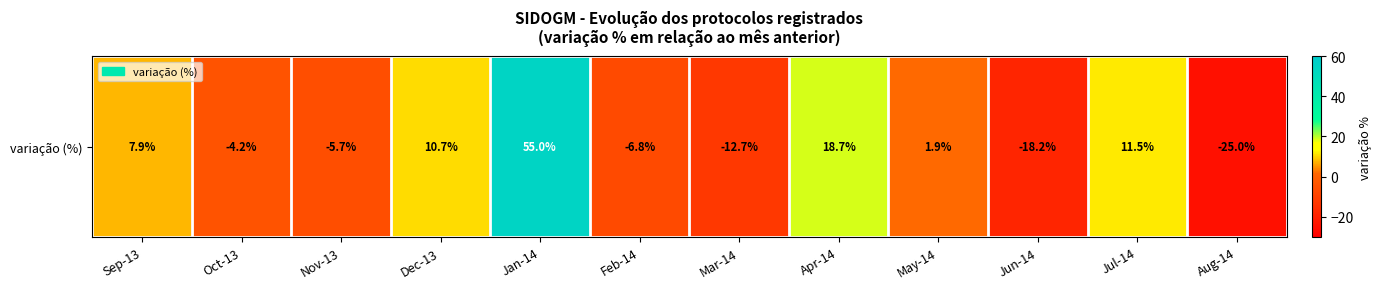

True or false: the data shows -18.2 at Jun-14.

True